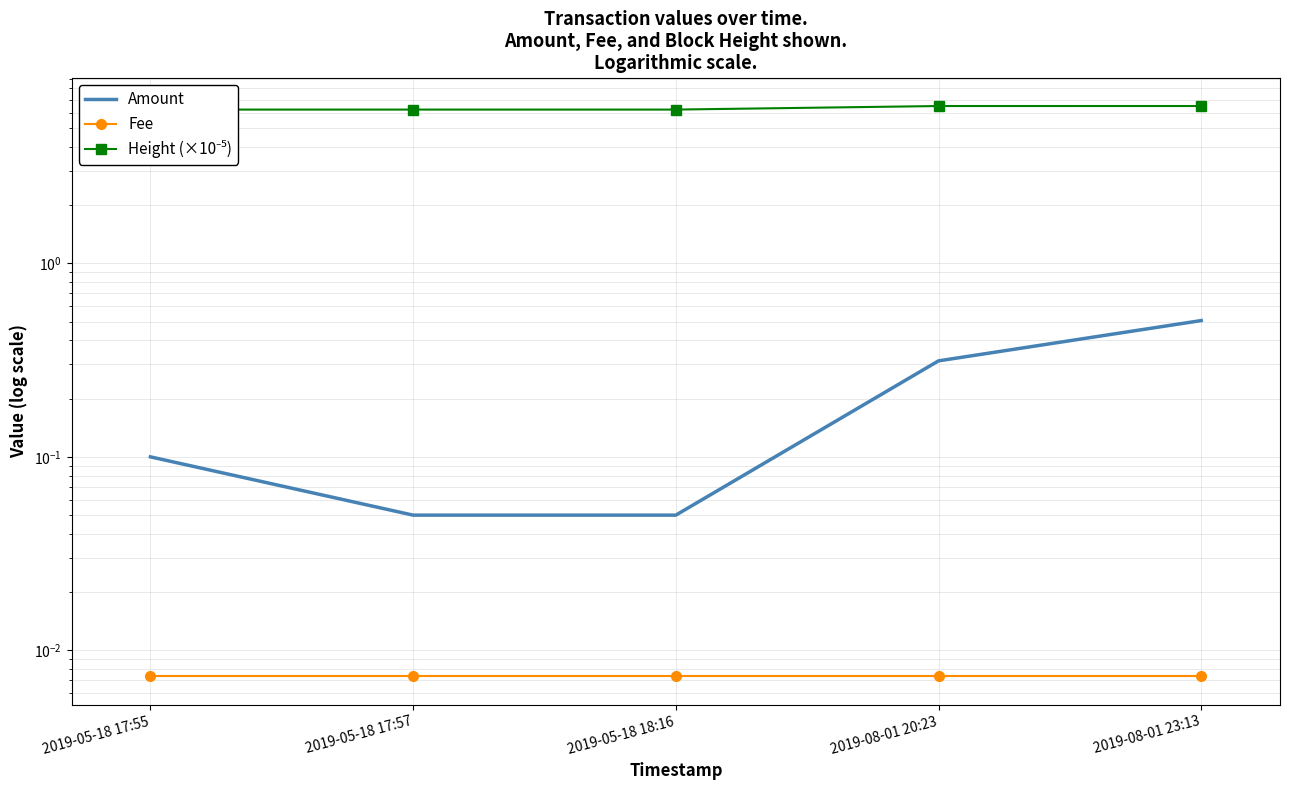

What is the label of the 4th point from the left?

2019-08-01 20:23